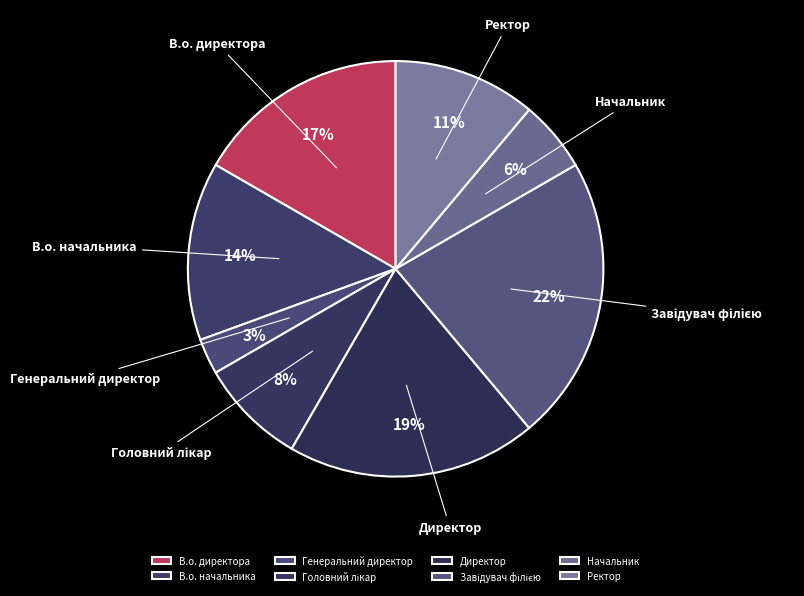

To the nearest percent, what is the average slice percentage?

12%